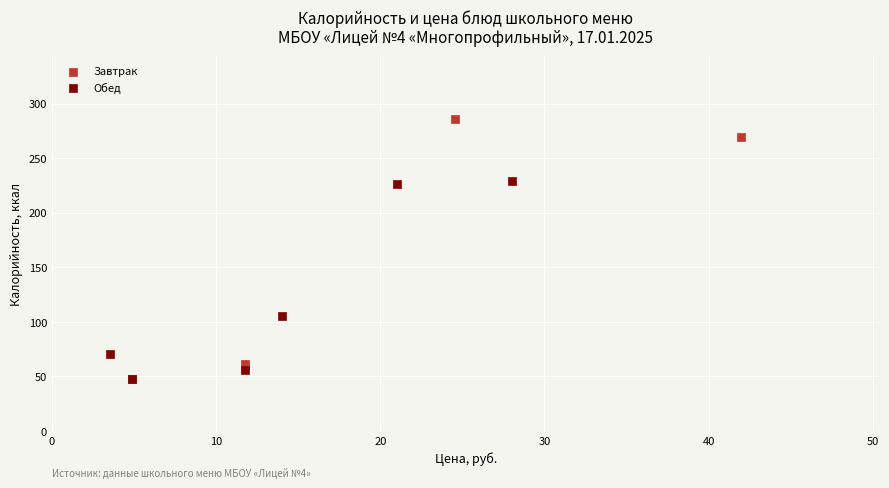

Which series has the largest Y range (max minus min)?

Завтрак